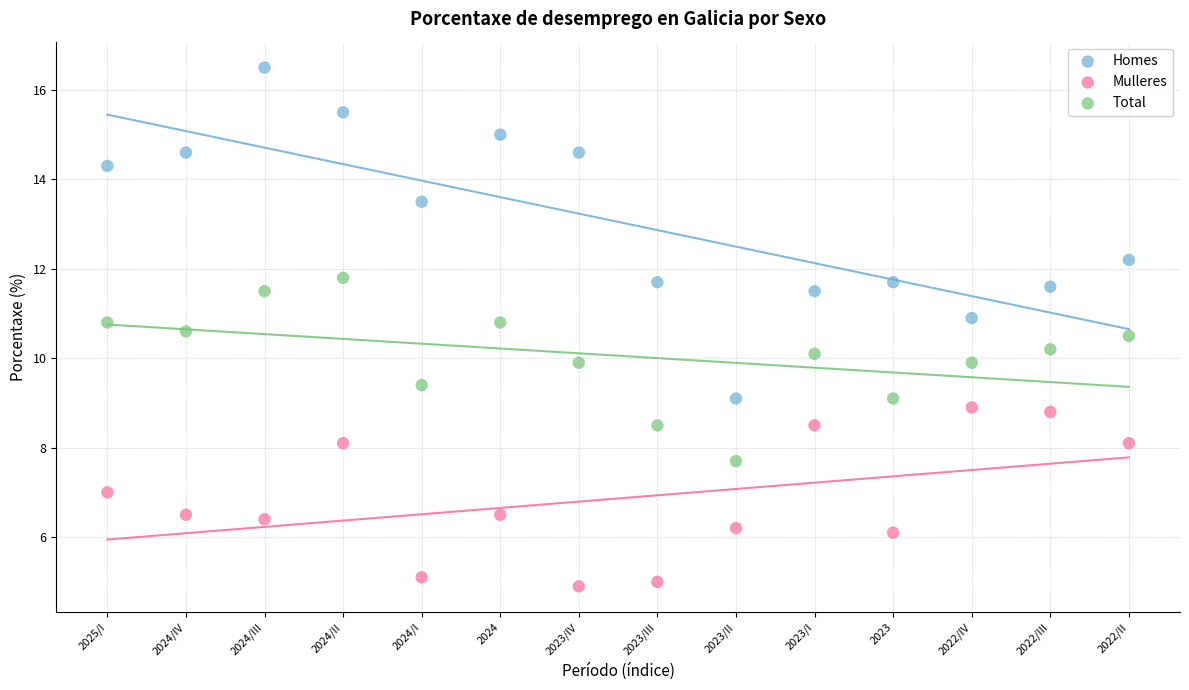

Which series contains the highest Y value?

Homes